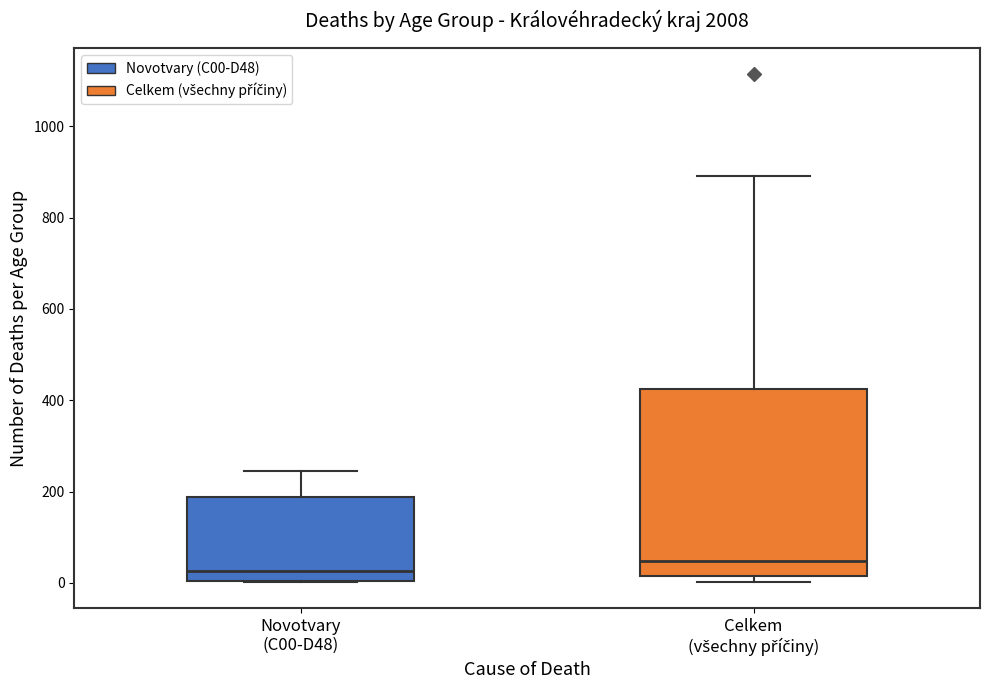

Reading left to right, read every box against the y-axis: the position of its median line, the range the box covers, and the ends of its whiskers. The values are not printed on the chart, so give them approximately, as read against the axis.

Novotvary (C00-D48): median 20, box 0 to 180, whiskers 0 to 240
Celkem (všechny příčiny): median 40, box 20 to 420, whiskers 0 to 900